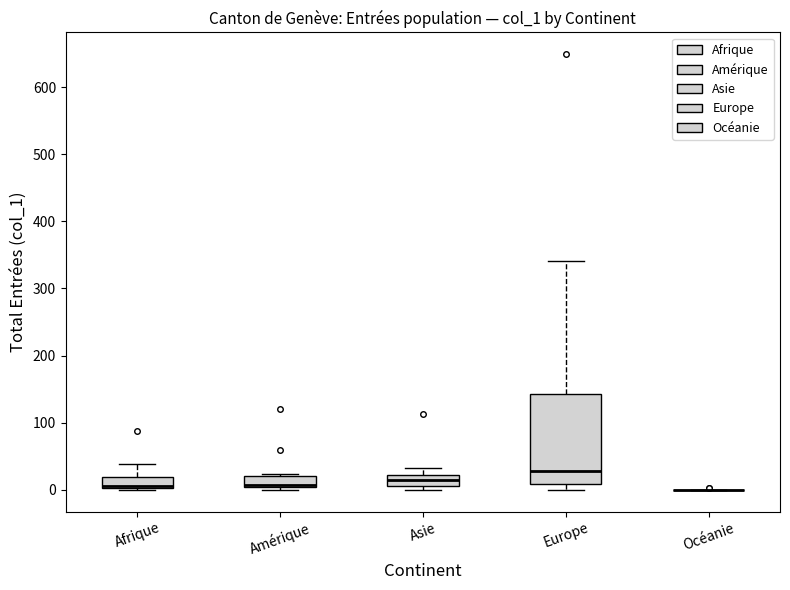

Reading left to right, read every box against the y-axis: the position of its median line, the range the box covers, and the ends of its whiskers. The values are not printed on the chart, so give them approximately, as read against the axis.

Afrique: median 10 (drawn on the box's lower edge), box 0 to 20, whiskers 0 to 40
Amérique: median 10, box 0 to 20, whiskers 0 (just below the box's lower edge) to 20
Asie: median 10 (inside the box), box 10 to 20, whiskers 0 to 30
Europe: median 30, box 10 to 140, whiskers 0 to 340
Océanie: box collapsed to a line at 0, whiskers 0 to 0